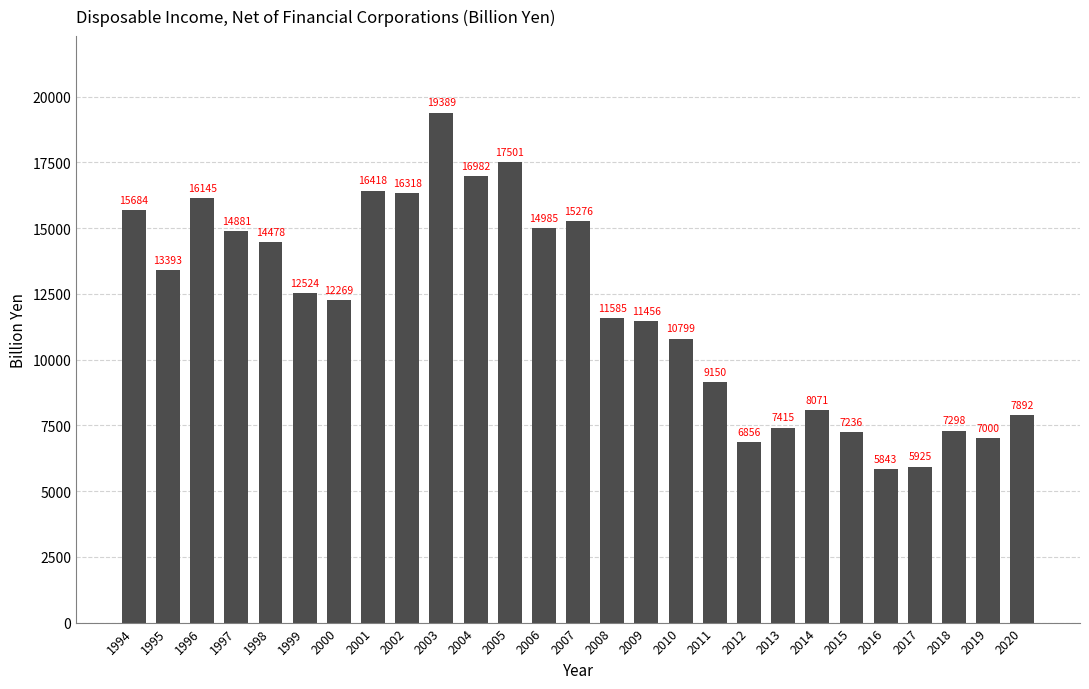

Rank the categories by value from lowest to highest.

2016, 2017, 2012, 2019, 2015, 2018, 2013, 2020, 2014, 2011, 2010, 2009, 2008, 2000, 1999, 1995, 1998, 1997, 2006, 2007, 1994, 1996, 2002, 2001, 2004, 2005, 2003